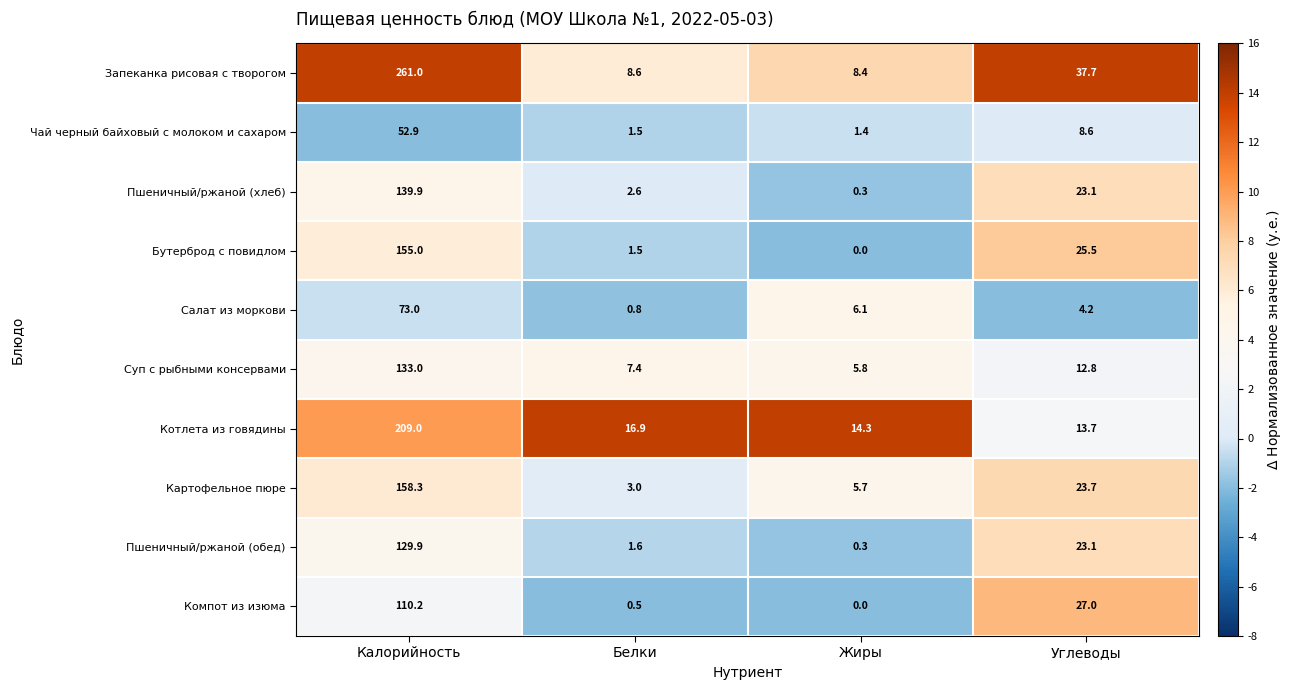

The Картофельное пюре series shows 3.0 at Белки. True or false?

True